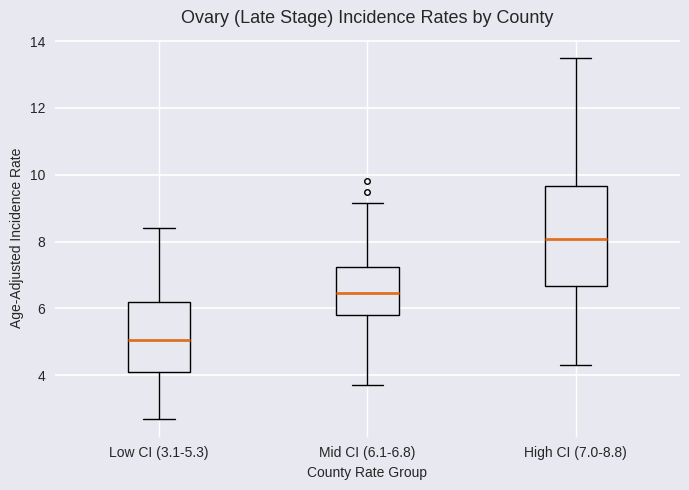

Reading left to right, read every box against the y-axis: the position of its median line, the range the box covers, and the ends of its whiskers. The values are not printed on the chart, so give them approximately, as read against the axis.

Low CI (3.1-5.3): median 5.0, box 4.0 to 6.2, whiskers 2.8 to 8.4
Mid CI (6.1-6.8): median 6.4, box 5.8 to 7.2, whiskers 3.8 to 9.2
High CI (7.0-8.8): median 8.0, box 6.6 to 9.6, whiskers 4.4 to 13.6